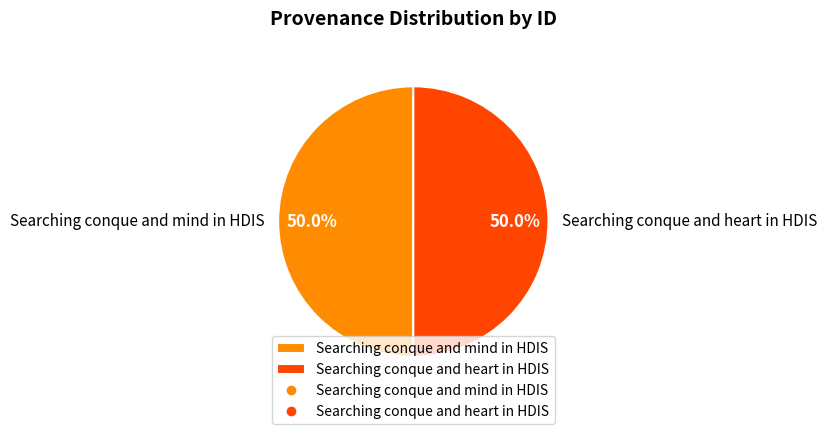

What is the total percentage of Searching conque and mind in HDIS and Searching conque and heart in HDIS?

100.0%